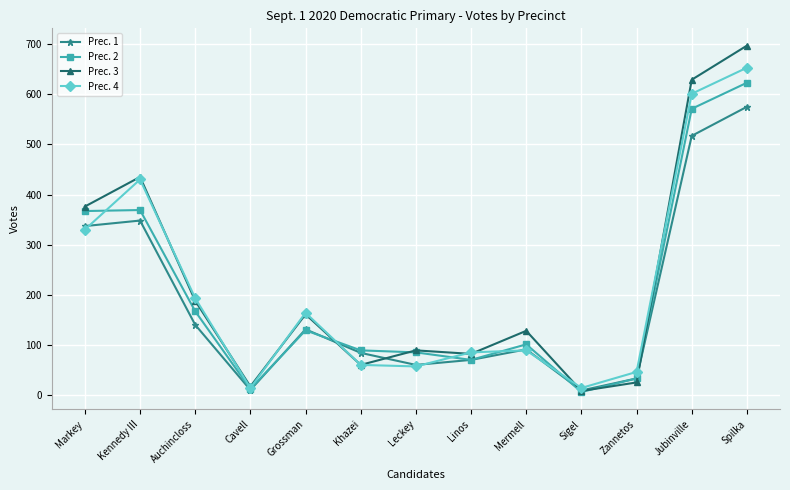

In Prec. 3, how many points are lower than both neighbors (excluding endpoints)?

4